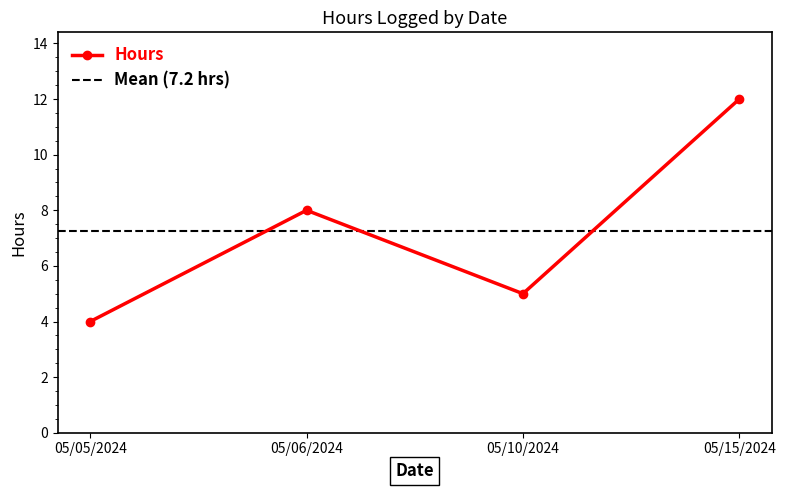

Rank the categories by value from highest to lowest.

05/15/2024, 05/06/2024, 05/10/2024, 05/05/2024